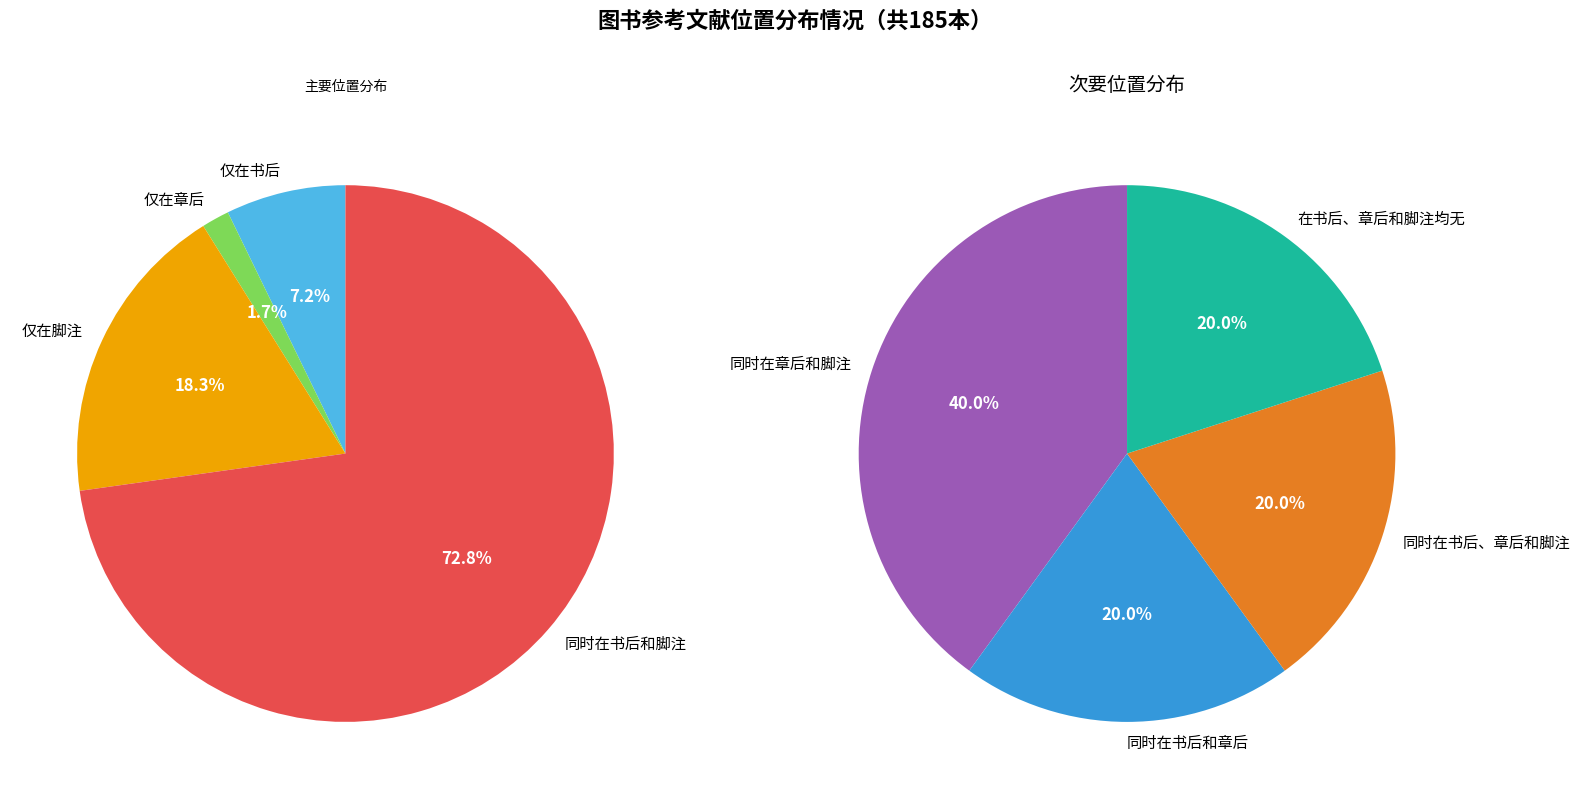

Which category has the biggest portion of the pie?

同时在书后和脚注